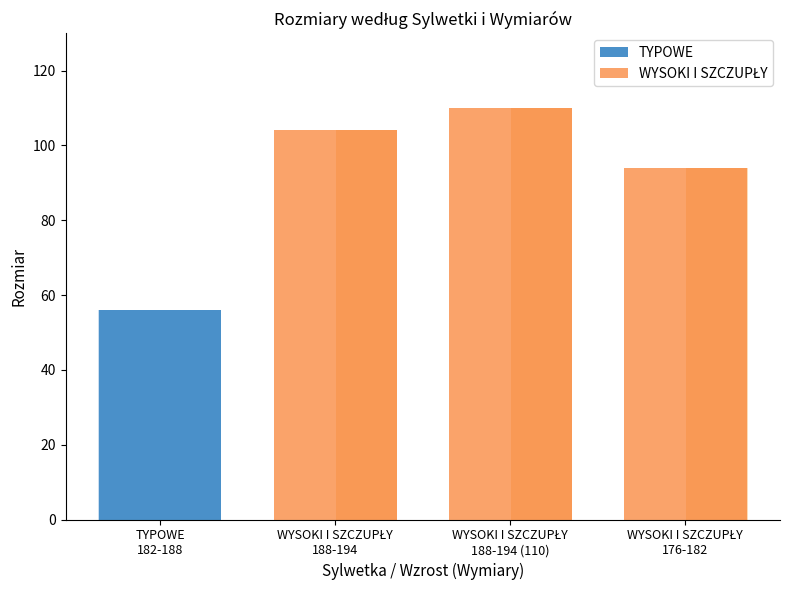

How many positive values does the TYPOWE series have?

1